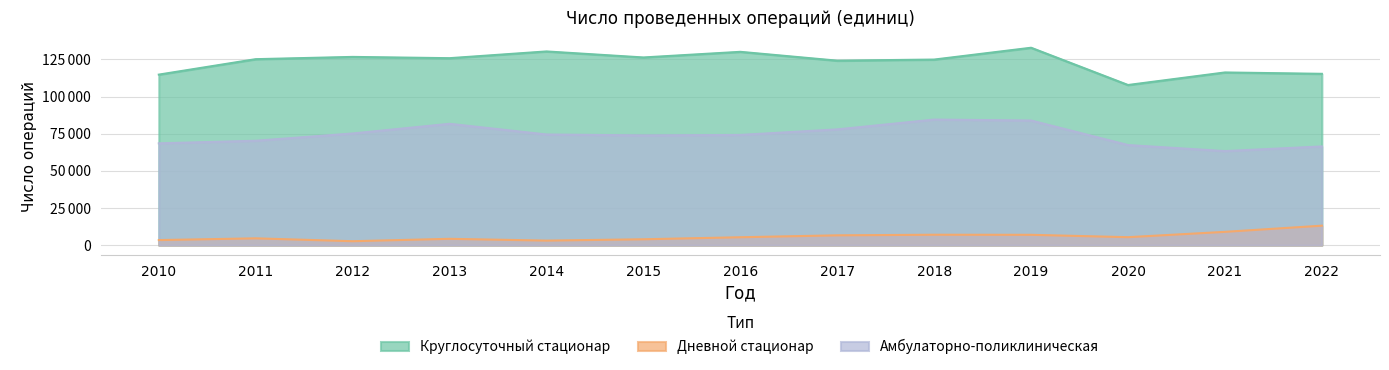

What is the spread (max minus min) of values at 2021?

107267